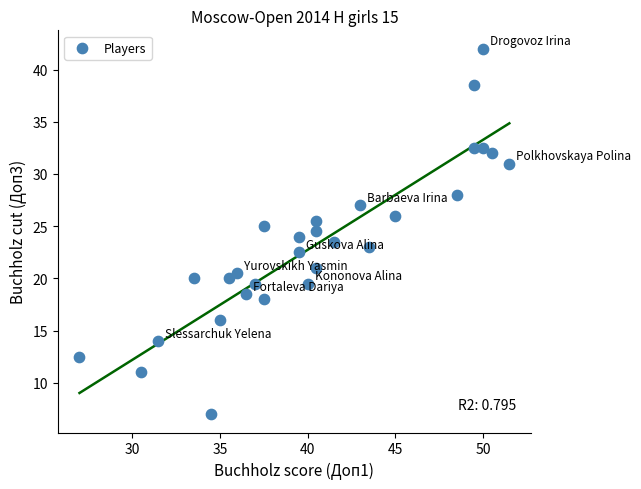

What is the range of Y values (max minus min)?

35.0